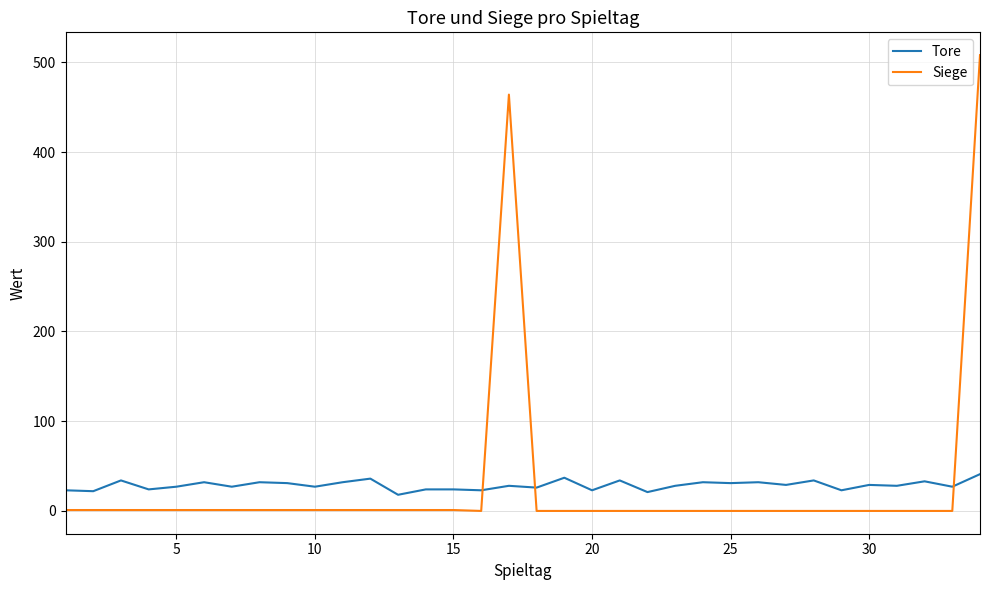

Rank the series by their maximum value, from highest to lowest.

Siege, Tore